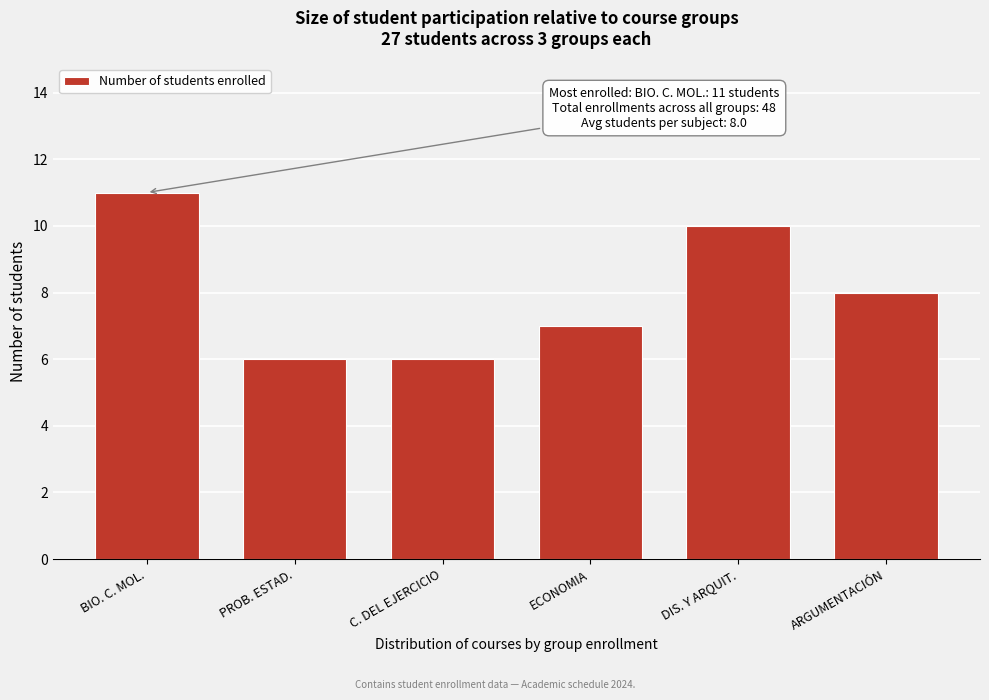

Reading left to right, transcribe all the data shown in this chart.

BIO. C. MOL.=11	PROB. ESTAD.=6	C. DEL EJERCICIO=6	ECONOMIA=7	DIS. Y ARQUIT.=10	ARGUMENTACIÓN=8